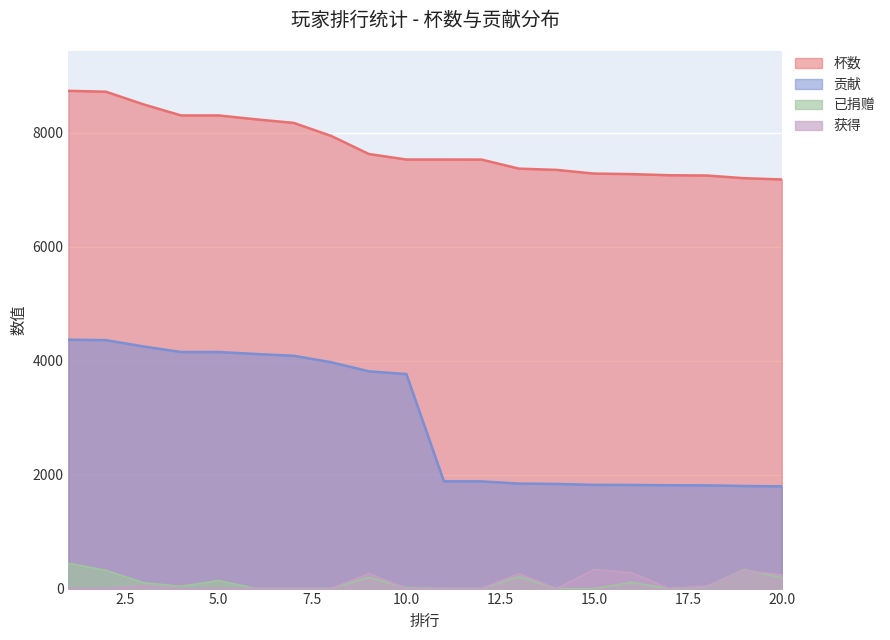

What is the difference between the second highest and second lowest values in the 杯数 series?

1518